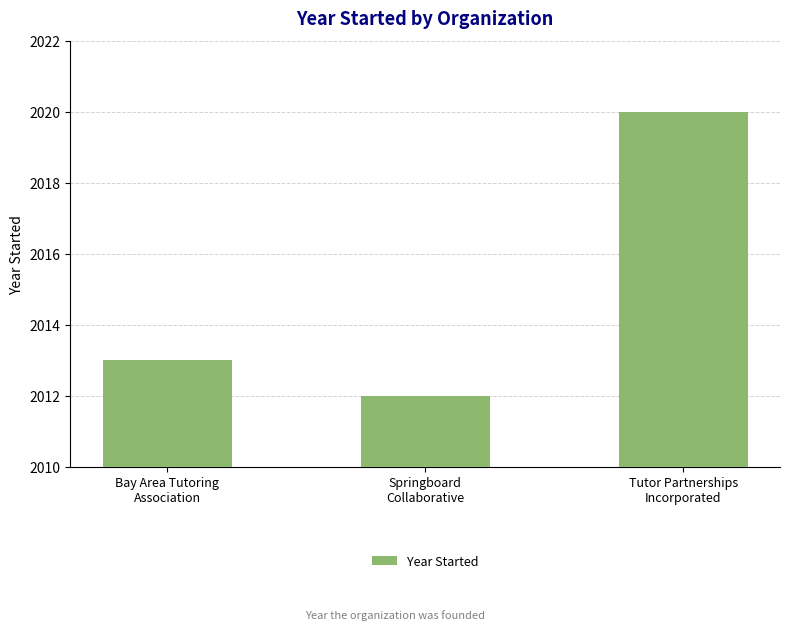

What is the change in value from Springboard
Collaborative to Tutor Partnerships
Incorporated?

+8